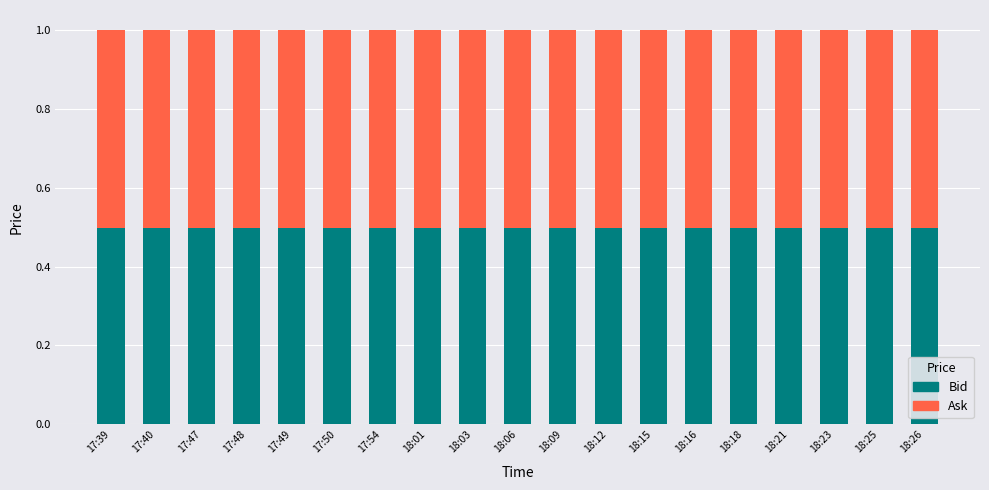

The Bid series shows 0.5 at 18:06. True or false?

True